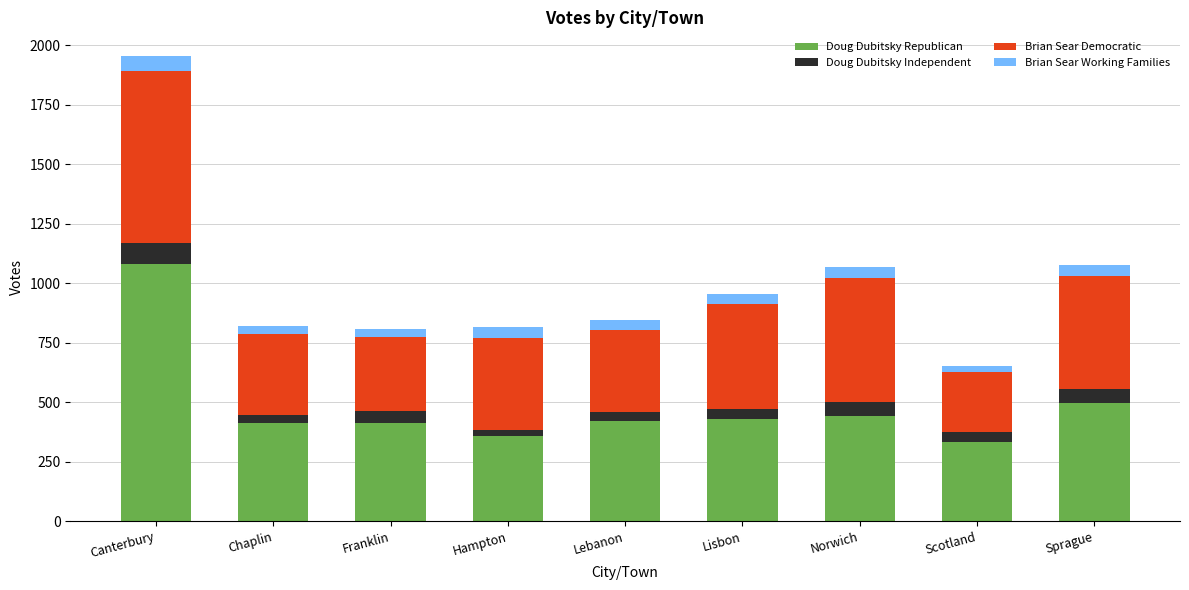

At which category is the sum across all series the highest?

Canterbury